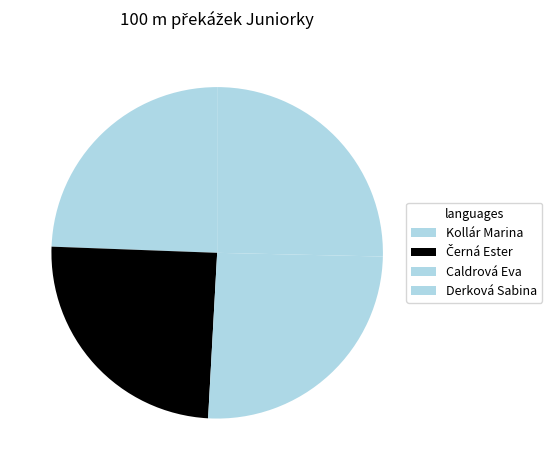

What percentage is the Kollár Marina slice, to the nearest percent?

24%